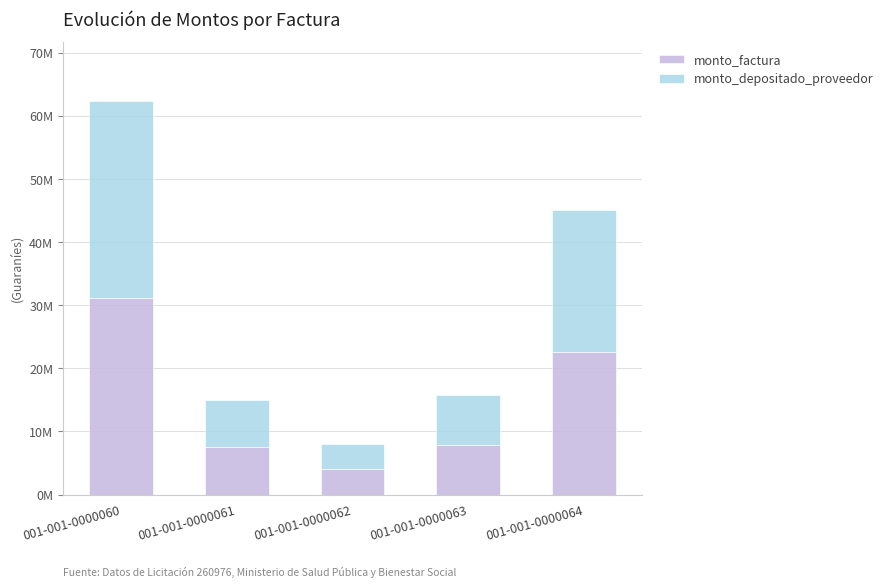

Which series has the widest spread of values?

monto_factura